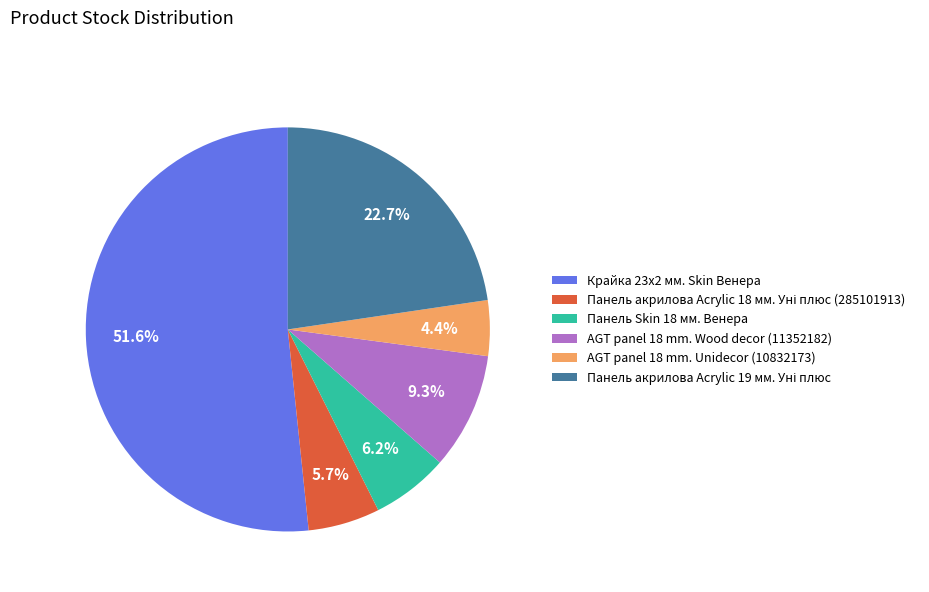

What is the smallest slice in the pie chart?

AGT panel 18 mm. Unidecor (10832173)